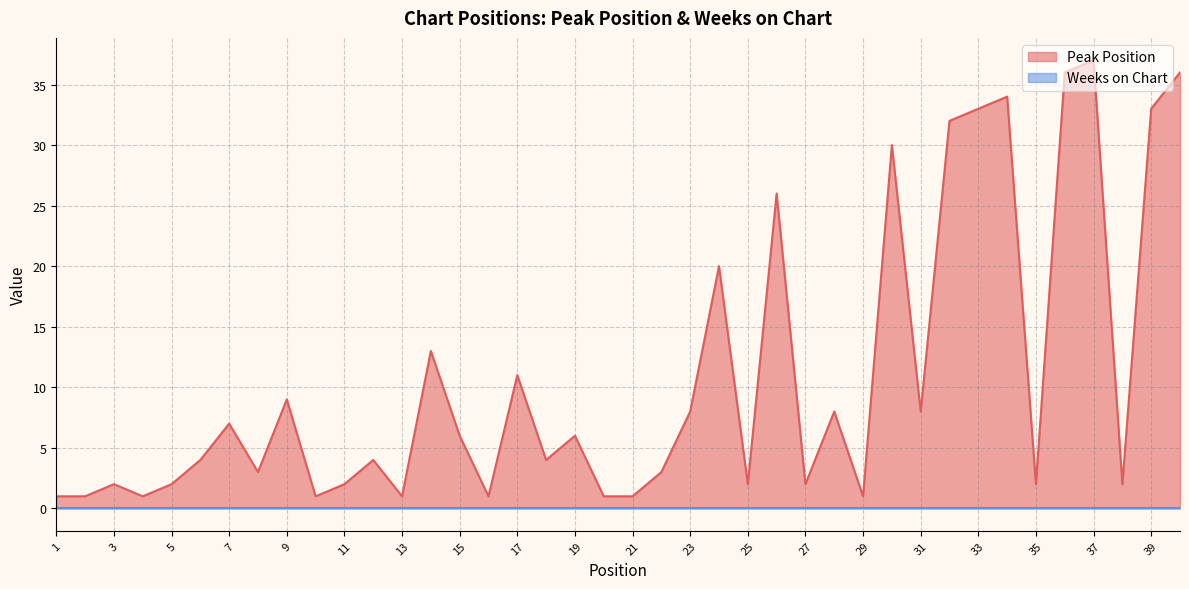

Reading right to left, what are all the values shown in this chart?

40=36	39=33	38=2	37=37	36=36	35=2	34=34	33=33	32=32	31=8	30=30	29=1	28=8	27=2	26=26	25=2	24=20	23=8	22=3	21=1	20=1	19=6	18=4	17=11	16=1	15=6	14=13	13=1	12=4	11=2	10=1	9=9	8=3	7=7	6=4	5=2	4=1	3=2	2=1	1=1